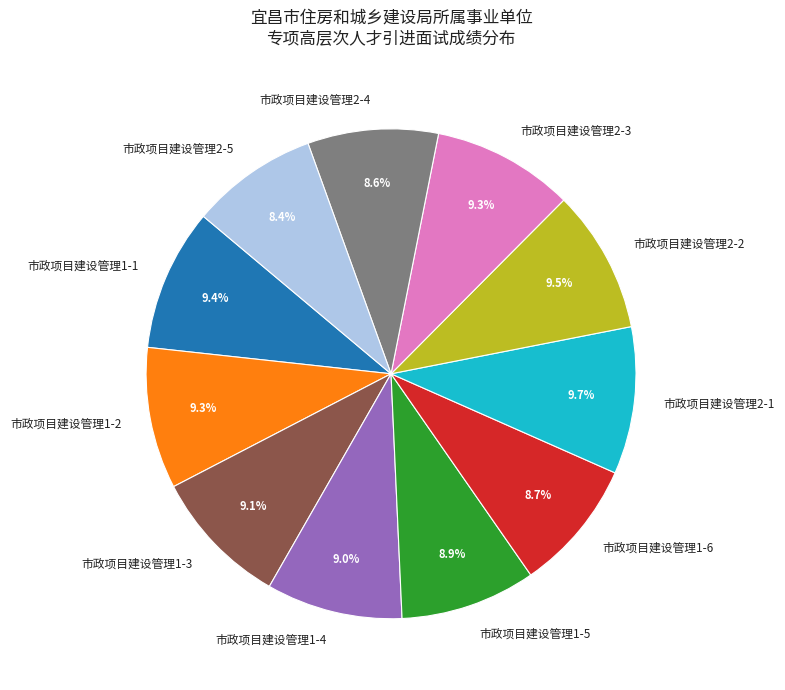

Count the number of slices in the pie.

11